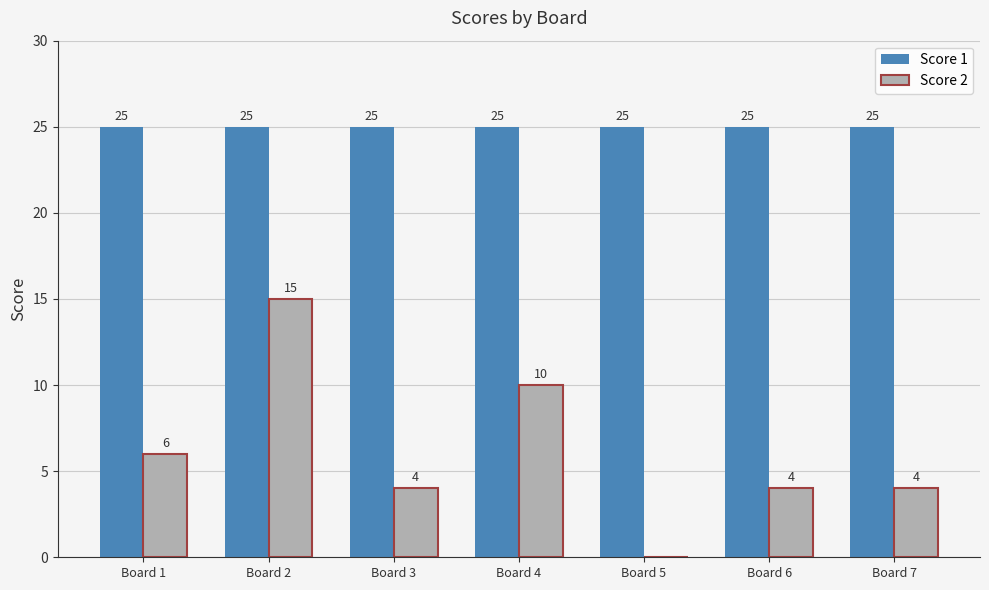

How many Score 2 values are between 4 and 10?

5